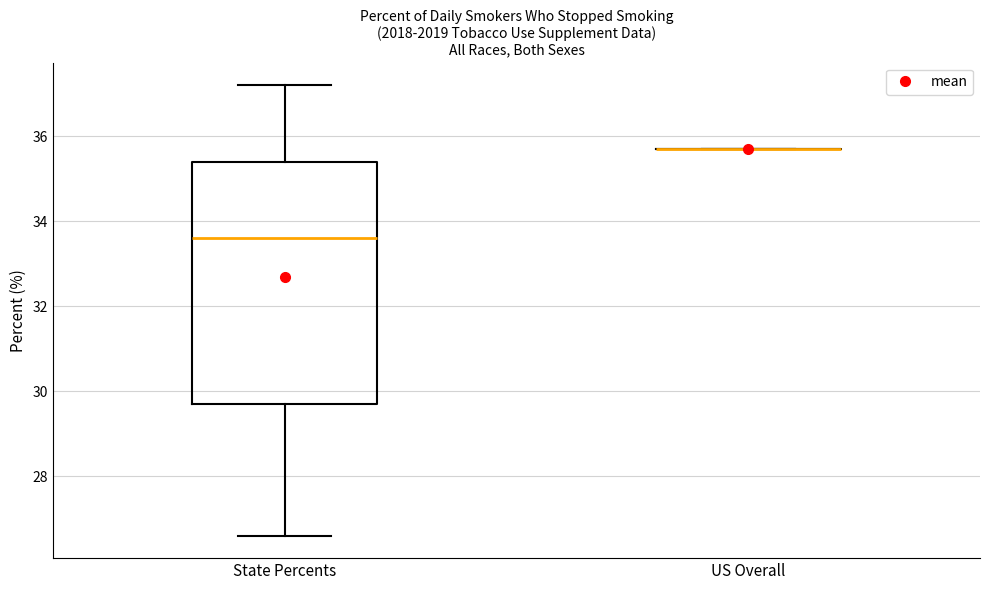

Which box is the tallest, from its lower edge to its upper edge?

State Percents